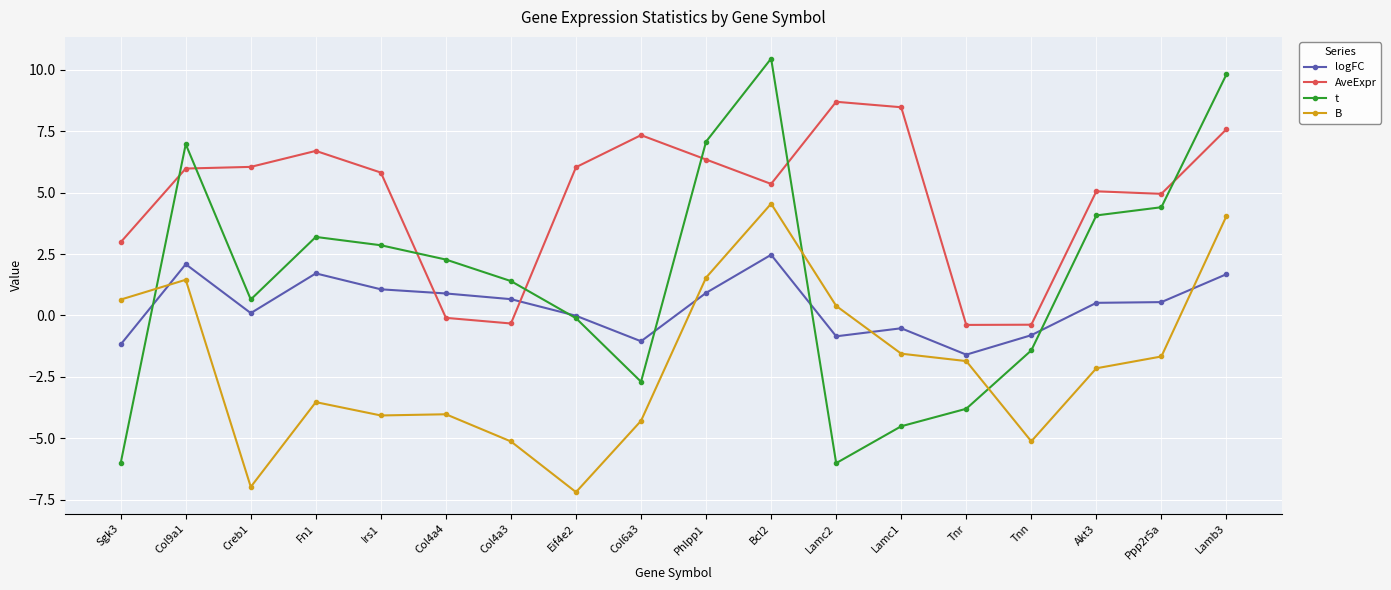

What is the value of the t point at the 8th from the left?

-0.1